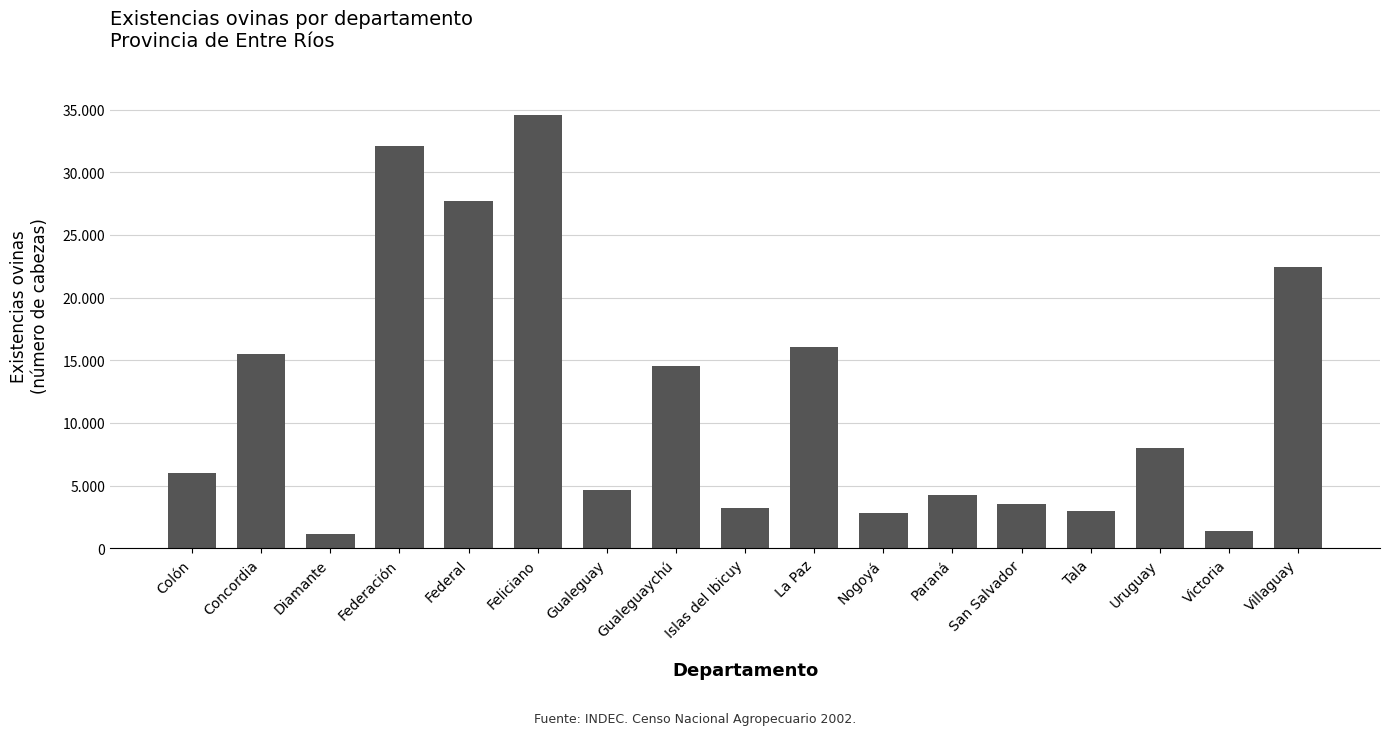

Are the bars horizontal?

No